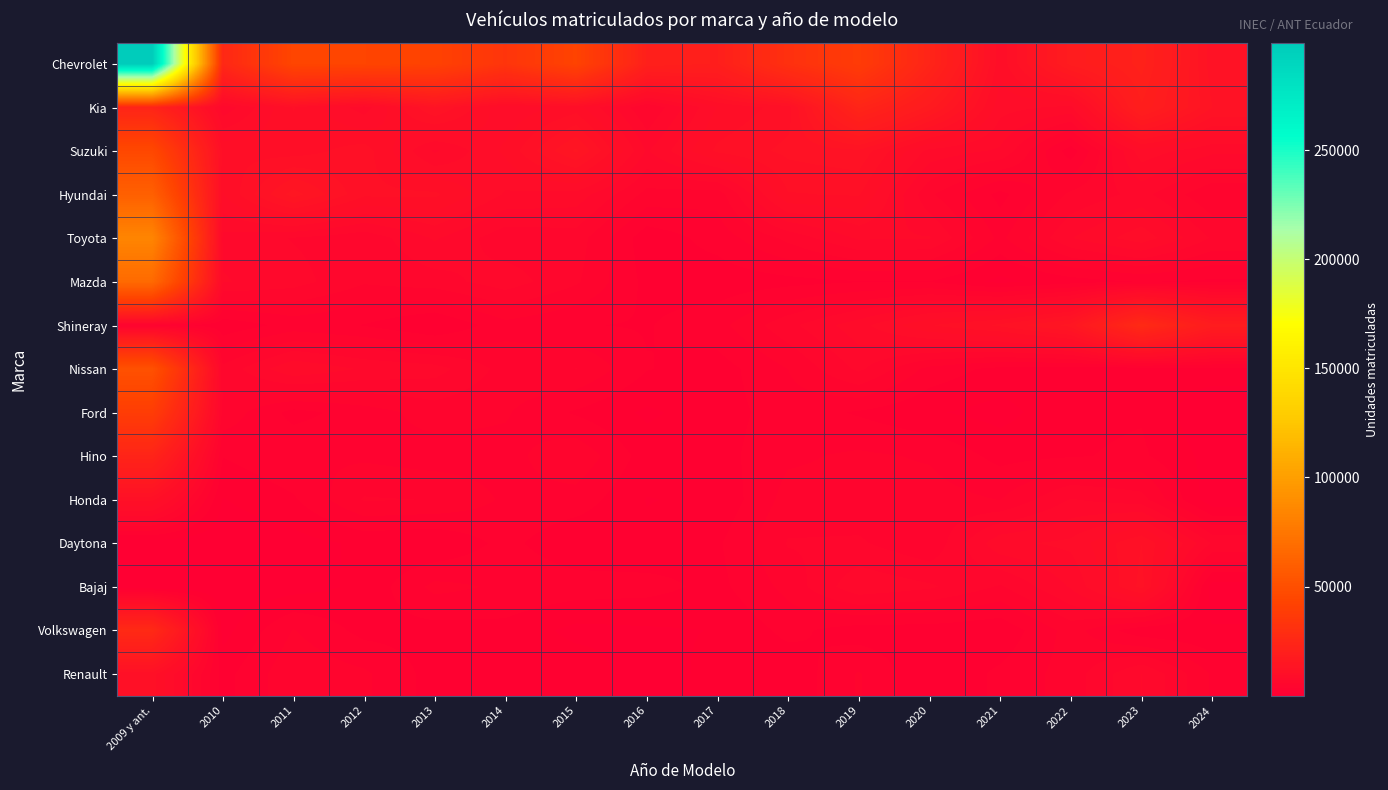

Reading left to right, list all the values displayed in this chart.

Chevrolet: 2009 y ant.=299305	2010=25231	2011=43874	2012=43313	2013=41780	2014=33669	2015=42503	2016=20753	2017=19784	2018=31006	2019=37986	2020=23334	2021=9710	2022=17961	2023=21567	2024=12169
Kia: 2009 y ant.=23049	2010=6171	2011=10595	2012=7575	2013=12967	2014=8403	2015=9924	2016=4632	2017=9419	2018=11120	2019=23644	2020=17016	2021=8628	2022=7926	2023=19705	2024=12874
Suzuki: 2009 y ant.=45684	2010=10220	2011=9953	2012=11099	2013=6815	2014=9611	2015=14288	2016=6885	2017=10801	2018=12008	2019=12599	2020=7810	2021=6829	2022=1660	2023=8898	2024=7332
Hyundai: 2009 y ant.=60854	2010=9255	2011=14592	2012=10794	2013=10767	2014=8042	2015=7740	2016=4300	2017=3963	2018=10439	2019=10645	2020=4907	2021=1951	2022=4942	2023=6237	2024=3715
Toyota: 2009 y ant.=84349	2010=6671	2011=5780	2012=5003	2013=7173	2014=5064	2015=5304	2016=1601	2017=2821	2018=5013	2019=7214	2020=7099	2021=3193	2022=6978	2023=8901	2024=5709
Mazda: 2009 y ant.=66951	2010=7132	2011=6354	2012=4833	2013=5329	2014=6502	2015=4868	2016=1981	2017=1621	2018=1947	2019=2273	2020=2283	2021=864	2022=1813	2023=2407	2024=2121
Shineray: 2009 y ant.=3227	2010=1500	2011=2791	2012=2289	2013=1102	2014=3107	2015=2391	2016=2259	2017=3098	2018=5494	2019=7762	2020=10480	2021=11951	2022=14500	2023=26698	2024=18061
Nissan: 2009 y ant.=51260	2010=5022	2011=8039	2012=6868	2013=6354	2014=4235	2015=4713	2016=2410	2017=1780	2018=3528	2019=6119	2020=3123	2021=1956	2022=1733	2023=1619	2024=1937
Ford: 2009 y ant.=38830	2010=4318	2011=1927	2012=2898	2013=4067	2014=3643	2015=2182	2016=973	2017=1811	2018=2933	2019=2208	2020=1318	2021=732	2022=2079	2023=2233	2024=8
Hino: 2009 y ant.=23096	2010=2381	2011=3394	2012=3289	2013=2903	2014=3088	2015=4443	2016=1776	2017=1885	2018=3303	2019=3724	2020=3384	2021=1971	2022=2247	2023=2559	2024=717
Honda: 2009 y ant.=10884	2010=1113	2011=2181	2012=4794	2013=4649	2014=3324	2015=3032	2016=1129	2017=1386	2018=3992	2019=3919	2020=4024	2021=3487	2022=5929	2023=5162	2024=336
Daytona: 2009 y ant.=492	2010=238	2011=670	2012=1418	2013=1188	2014=2728	2015=1298	2016=1406	2017=2161	2018=4772	2019=4854	2020=3683	2021=7896	2022=8479	2023=11699	2024=5710
Bajaj: 2009 y ant.=182	2010=142	2011=655	2012=1444	2013=3861	2014=3328	2015=3003	2016=2785	2017=1992	2018=3897	2019=6772	2020=6050	2021=4529	2022=7142	2023=12063	2024=627
Volkswagen: 2009 y ant.=26380	2010=724	2011=3585	2012=1959	2013=1903	2014=1963	2015=825	2016=1006	2017=1216	2018=2681	2019=1726	2020=1716	2021=1446	2022=4021	2023=1520	2024=1265
Renault: 2009 y ant.=11038	2010=1891	2011=4439	2012=3741	2013=1835	2014=2049	2015=1986	2016=432	2017=1640	2018=1452	2019=3625	2020=1258	2021=2609	2022=4040	2023=7061	2024=3370